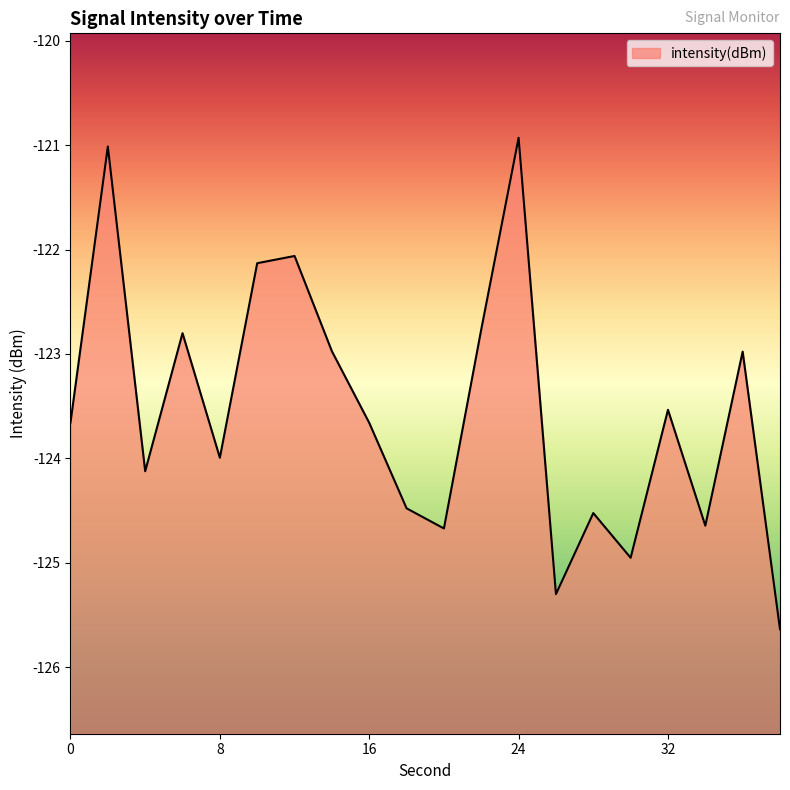

How many values are below -123?

12